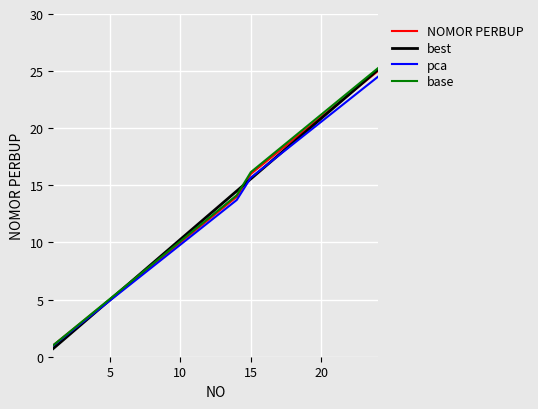

Which series has the largest range (max minus min)?

best